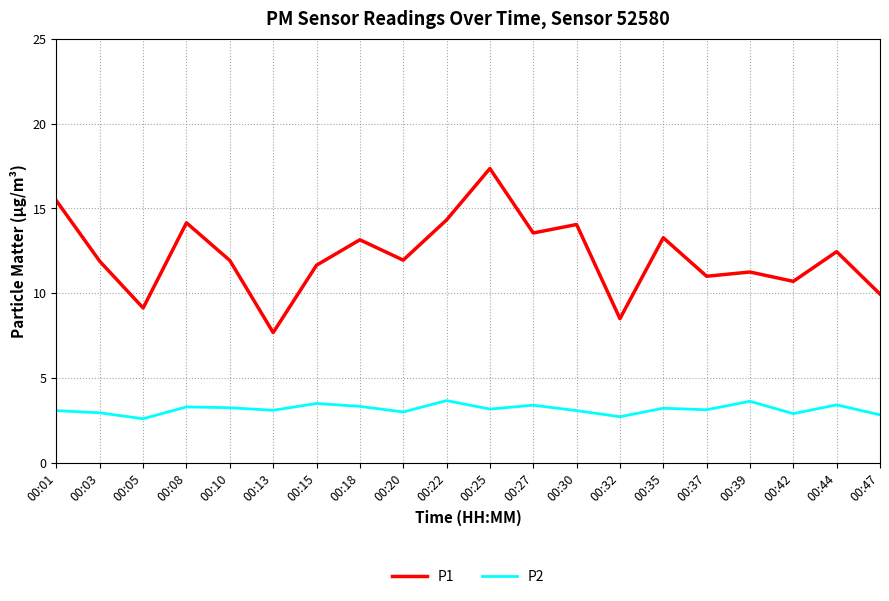

What are all the series names shown in the legend?

P1, P2